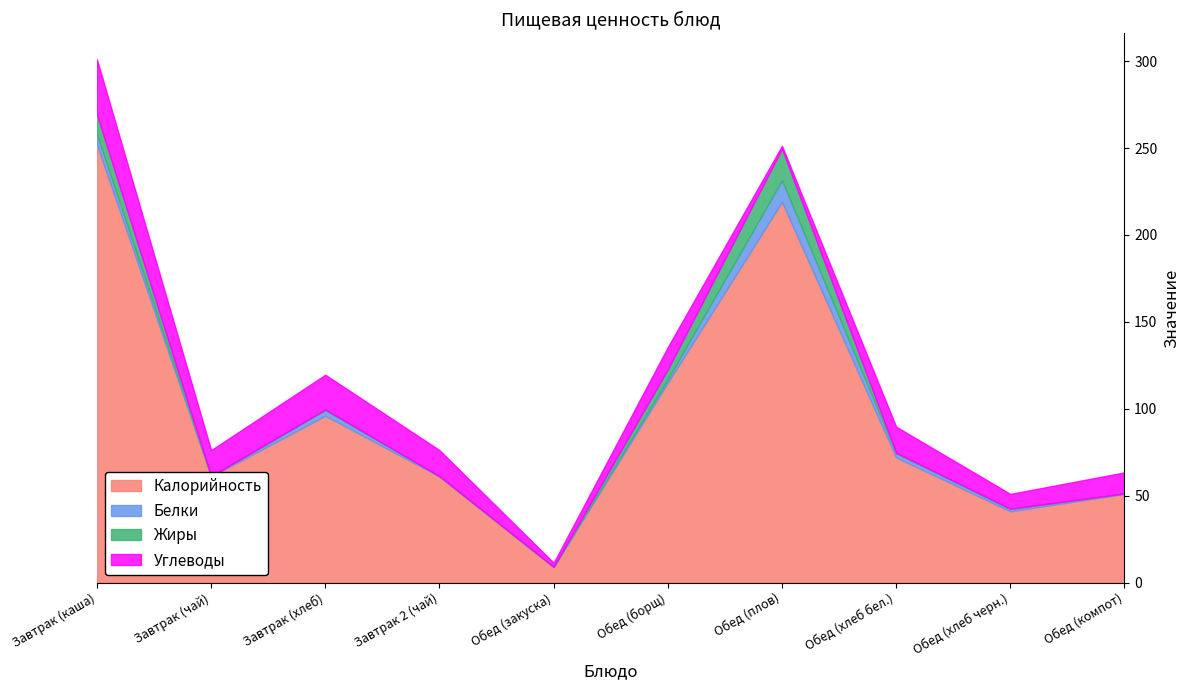

At which category is the sum across all series the highest?

Завтрак (каша)